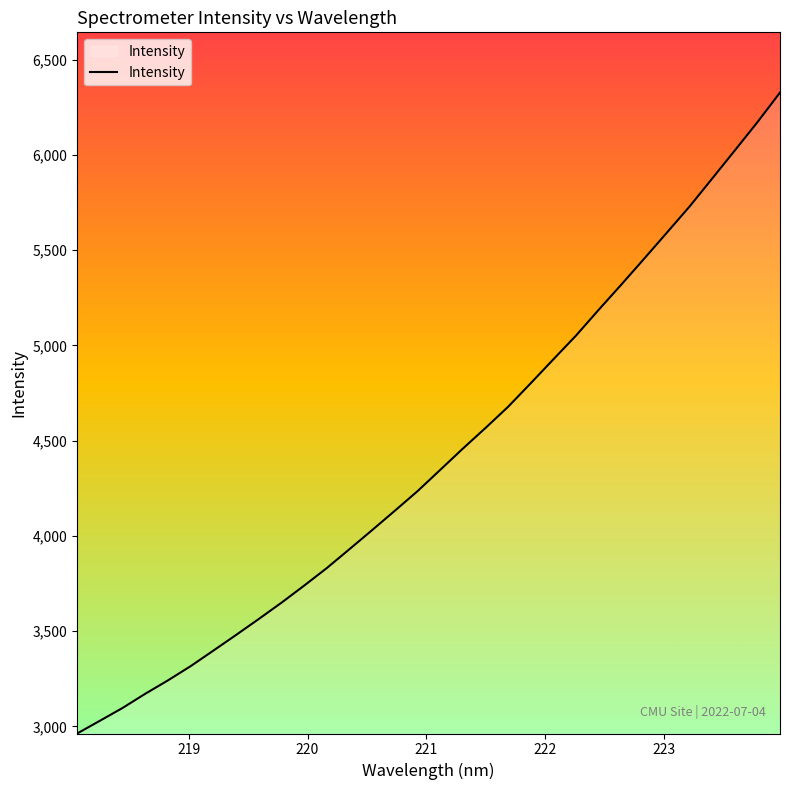

Reading right to left, extract all data points from this chart.

6327.5	6171.6	6022.9	5875.4	5728.4	5591.5	5455.1	5320.2	5187.7	5052.6	4927.6	4802.0	4678.1	4566.6	4458.2	4346.3	4234.7	4132.0	4030.5	3930.2	3831.0	3738.8	3649.1	3563.6	3479.9	3397.7	3316.2	3241.6	3171.3	3096.7	3029.4	2962.7